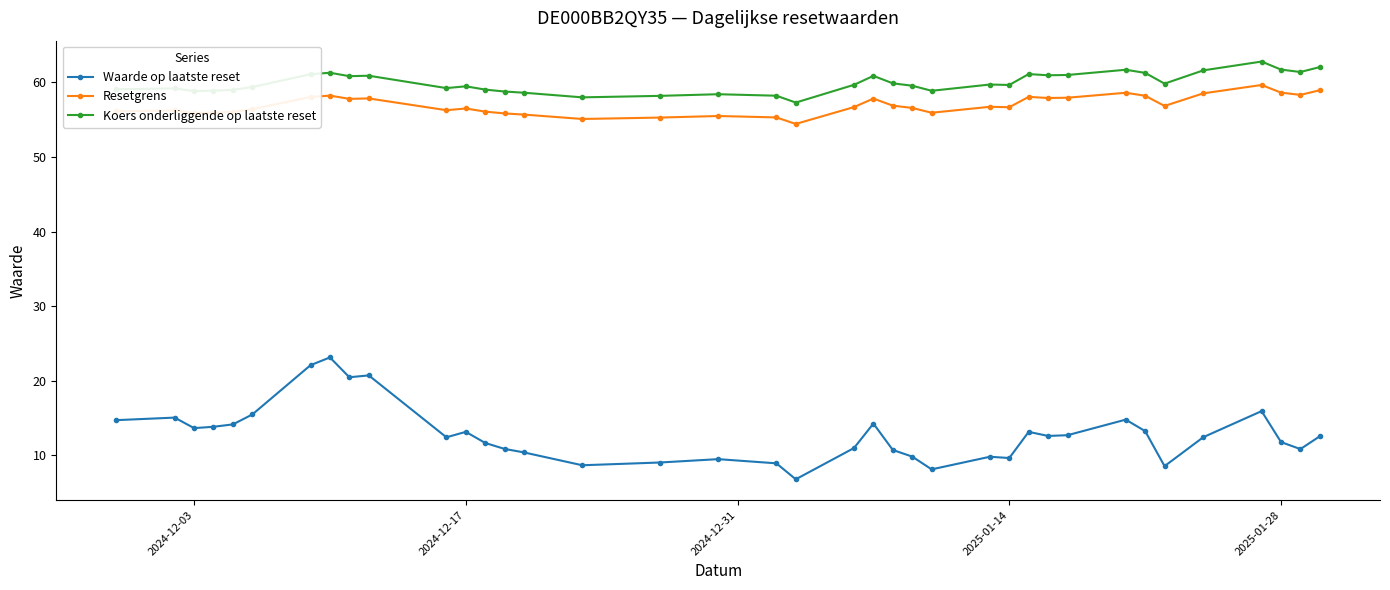

What is the maximum value shown in the chart?

62.8